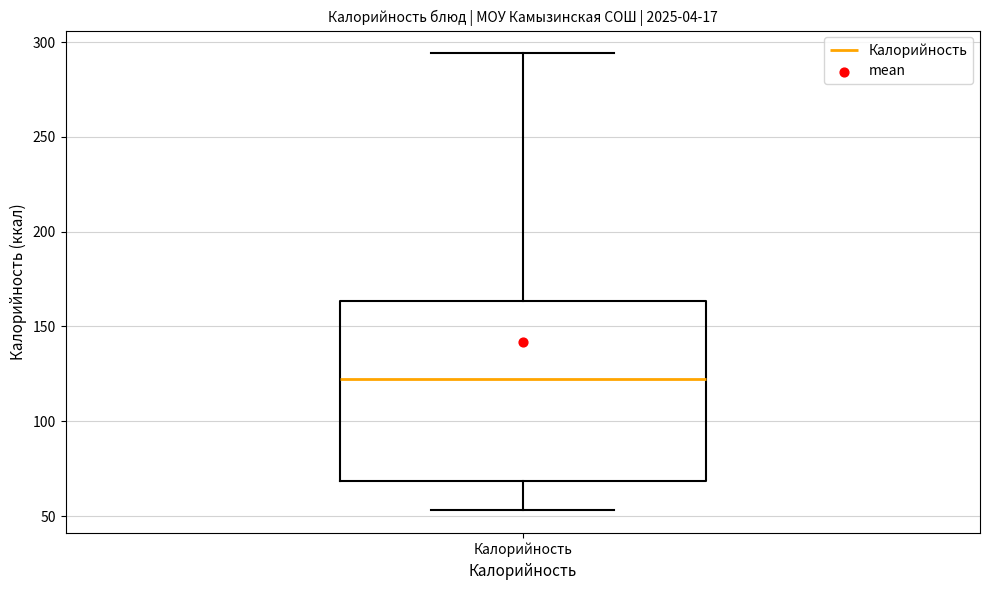

Transcribe this box plot: give where the median line is, the range the box spans, and where the two whiskers end, as read against the y-axis. The values are not printed on the chart, so give them approximately, as read against the axis.

median 125, box 70 to 165, whiskers 55 to 295